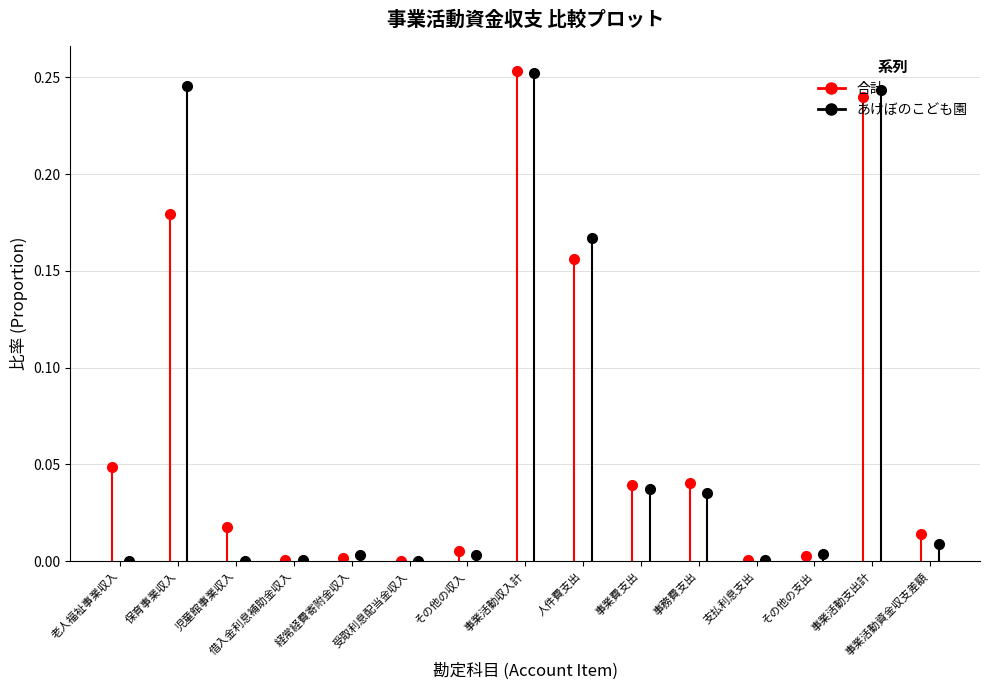

Which category has the lowest value across all series?

老人福祉事業収入